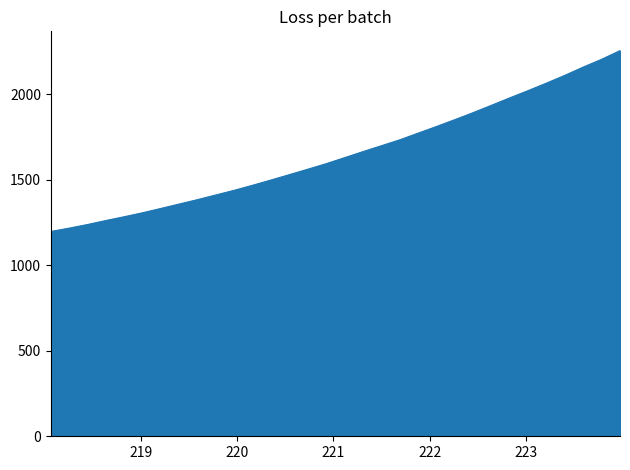

What is the minimum value shown in the chart?

1198.0